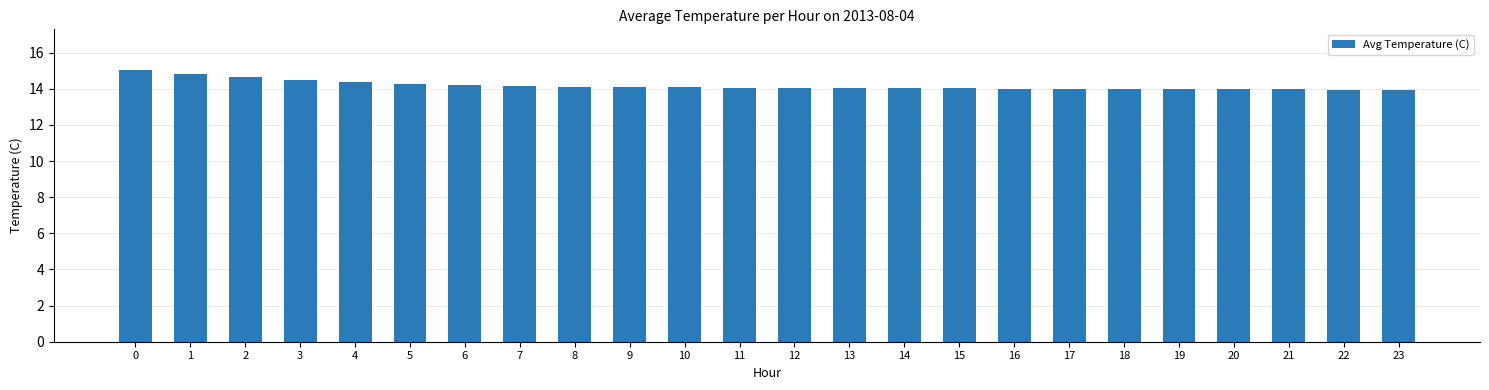

What is the value of the 7th bar from the left?

14.2